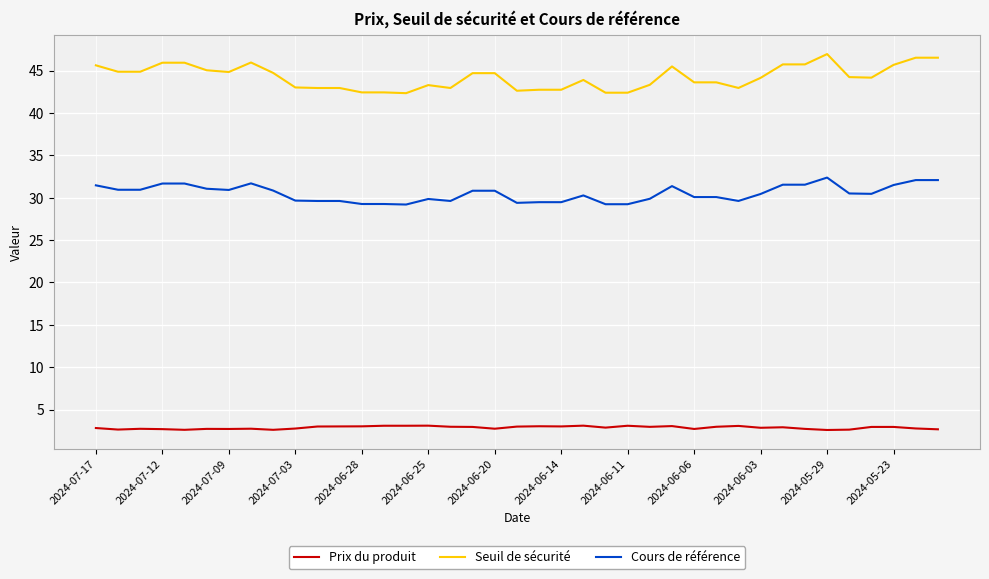

List the series in order of their overall mean, highest first.

Seuil de sécurité, Cours de référence, Prix du produit